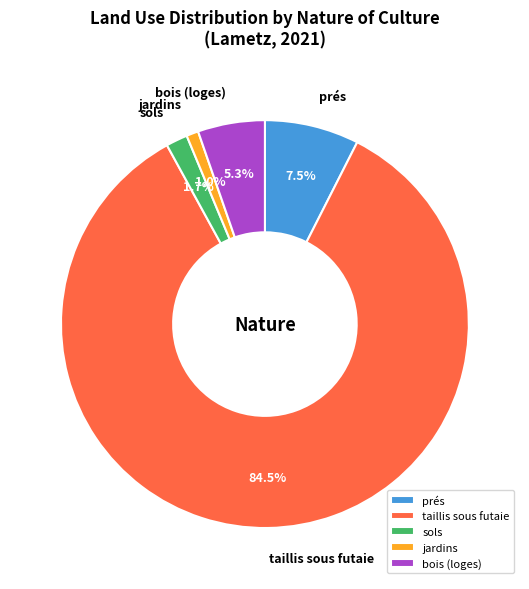

Does jardins account for over 50% of the chart?

No